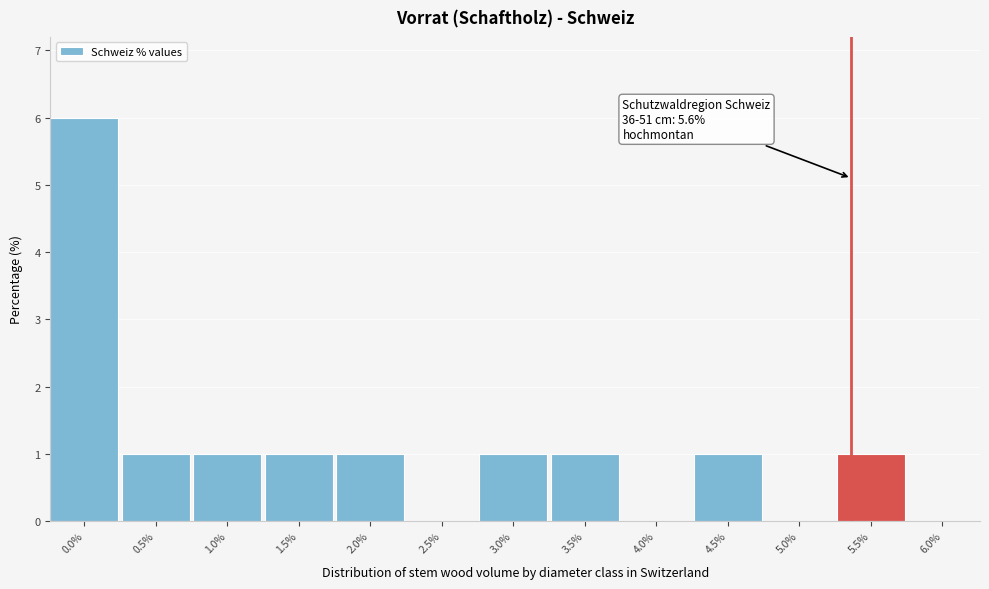

Reading right to left, list all the values displayed in this chart.

6.0%=0	5.5%=1	5.0%=0	4.5%=1	4.0%=0	3.5%=1	3.0%=1	2.5%=0	2.0%=1	1.5%=1	1.0%=1	0.5%=1	0.0%=6